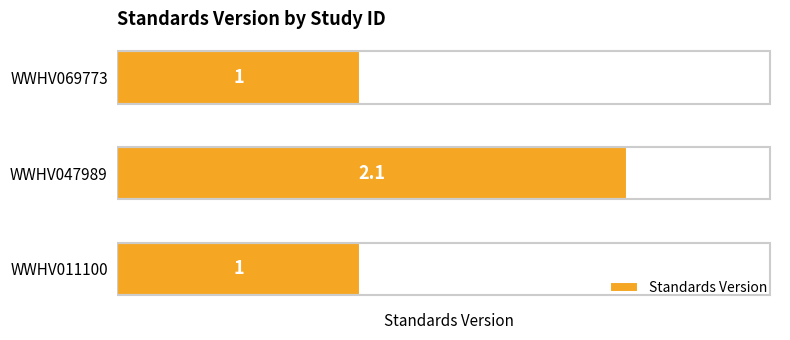

Are the bars horizontal?

Yes